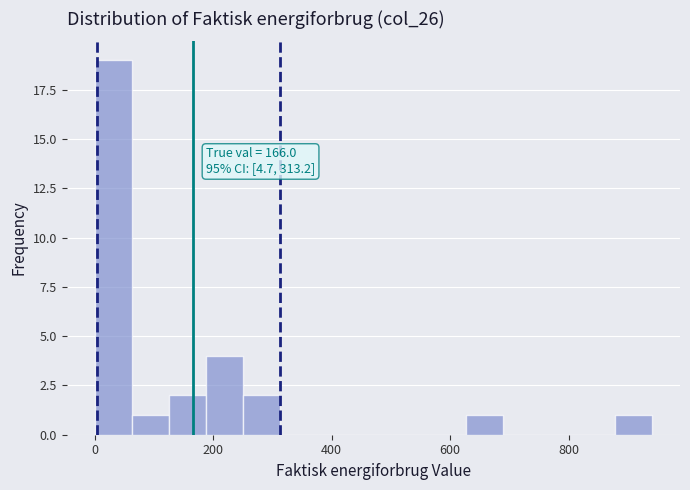

Around what value on the x-axis is the tallest bar? Give the approximate position of its centre, as read against the axis.

40